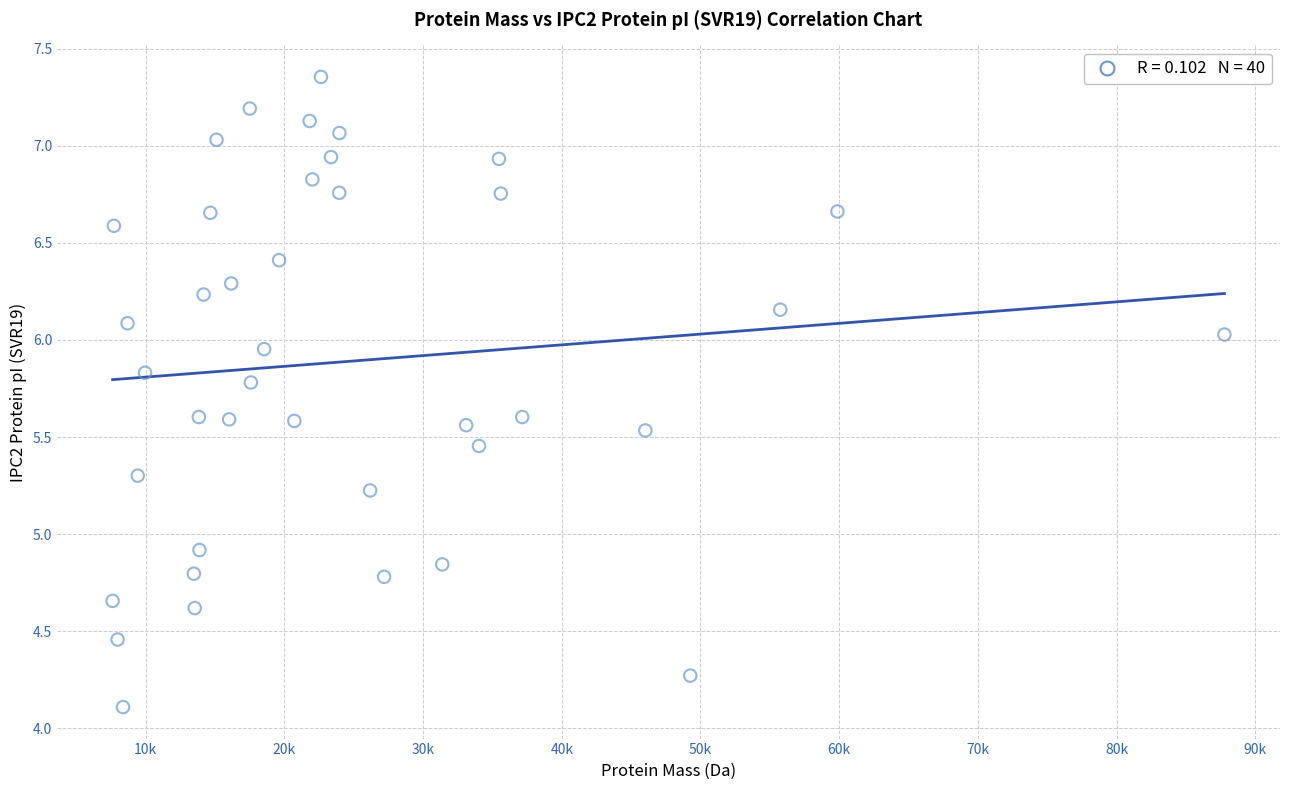

What Y value in the scatter plot is closest to 5?

4.9